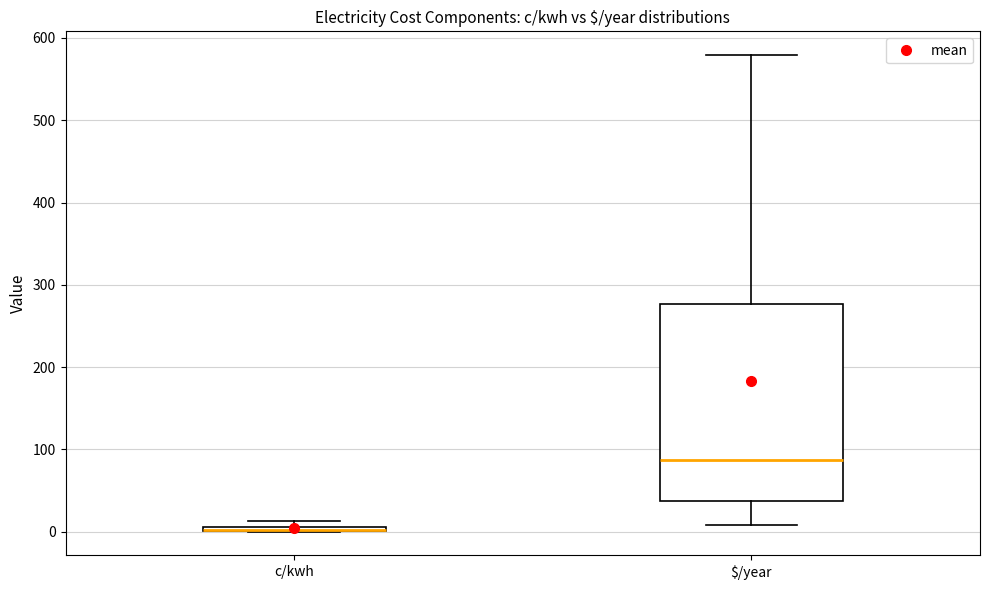

Which box is the tallest, from its lower edge to its upper edge?

$/year